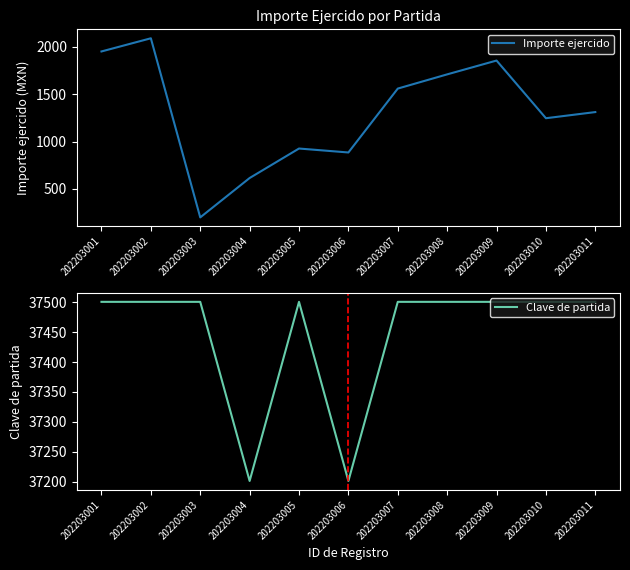

Count the number of categories in the chart.

11